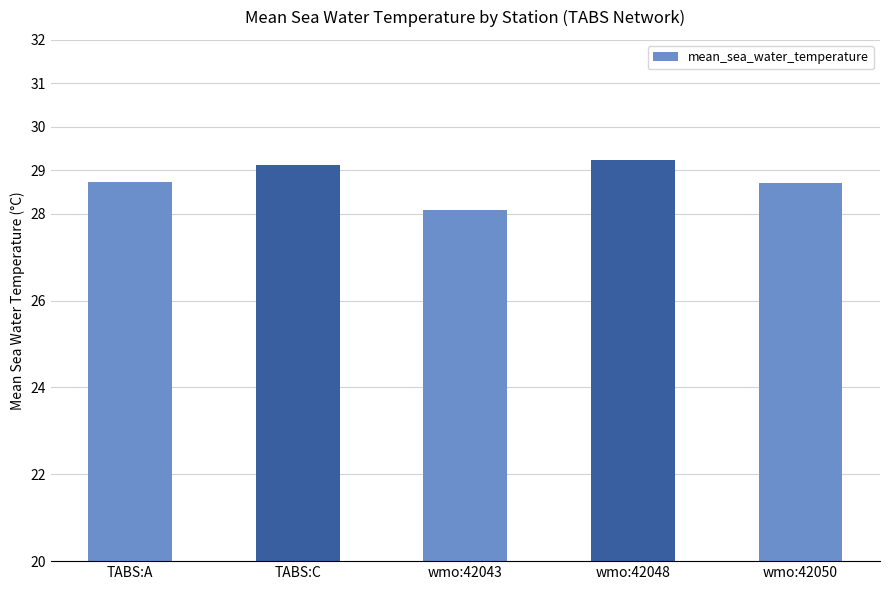

Reading left to right, what are all the values shown in this chart?

28.7	29.1	28.1	29.2	28.7